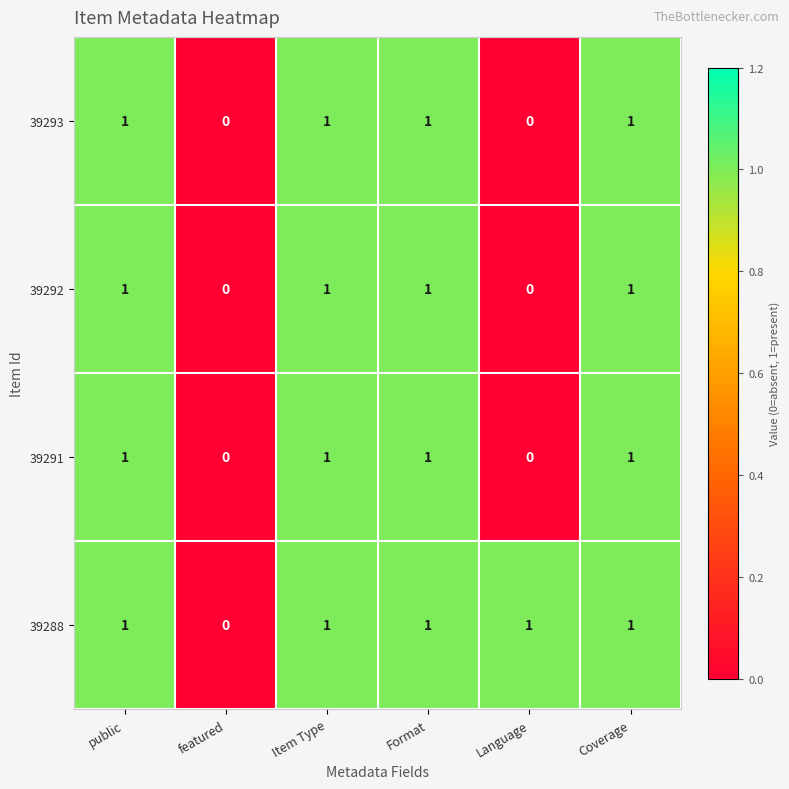

Is it true that 39293 equals 1 at Item Type?

True